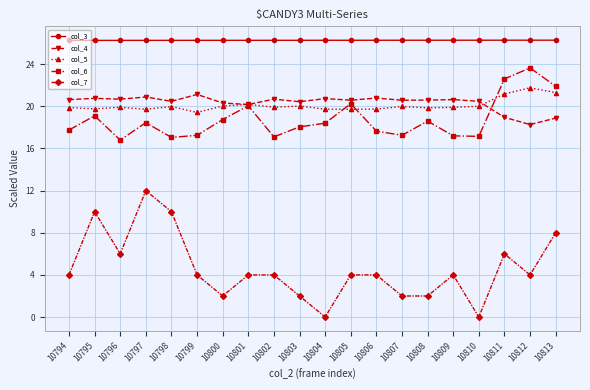

How many data points does each series have?

20